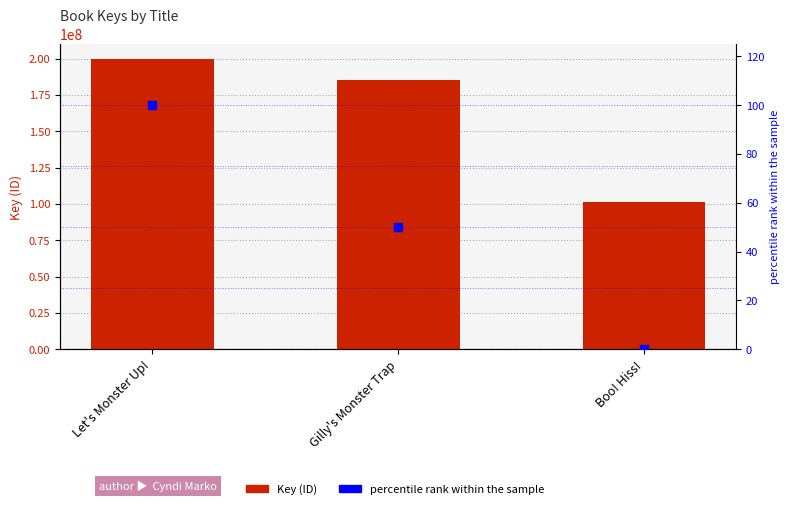

Which series has the largest total across all categories?

Key